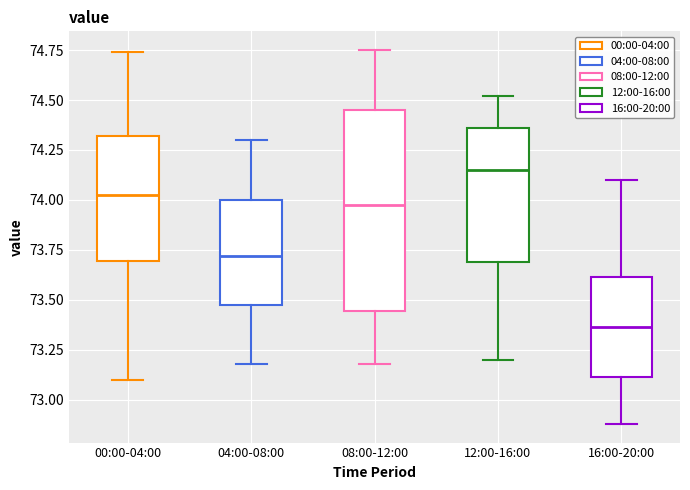

Which box has the lowest median line?

16:00-20:00